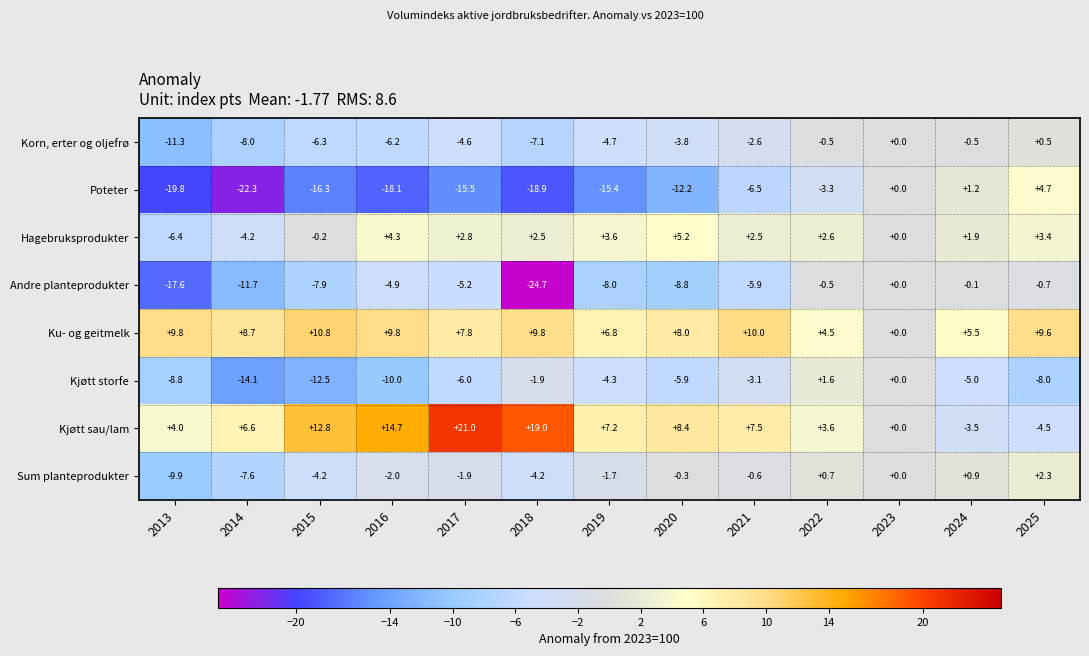

Which category has the highest value across all series?

2017